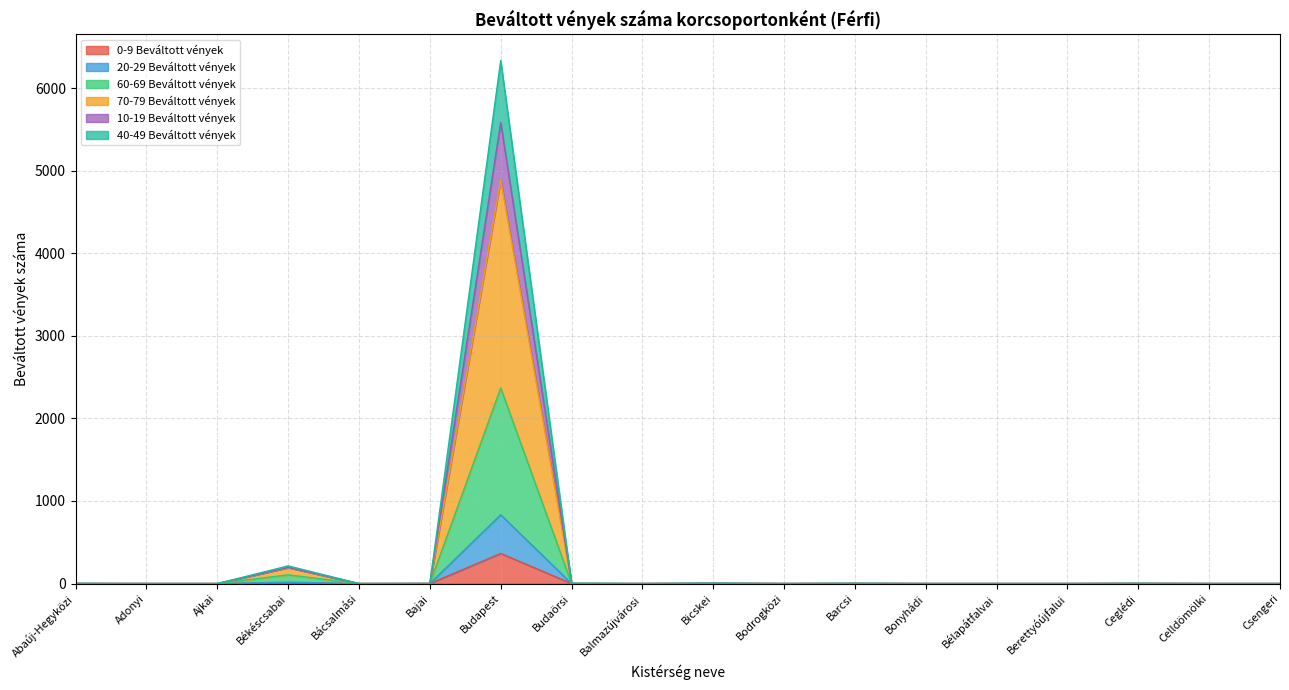

Which category has the highest value in the 0-9 Beváltott vények series?

Budapest